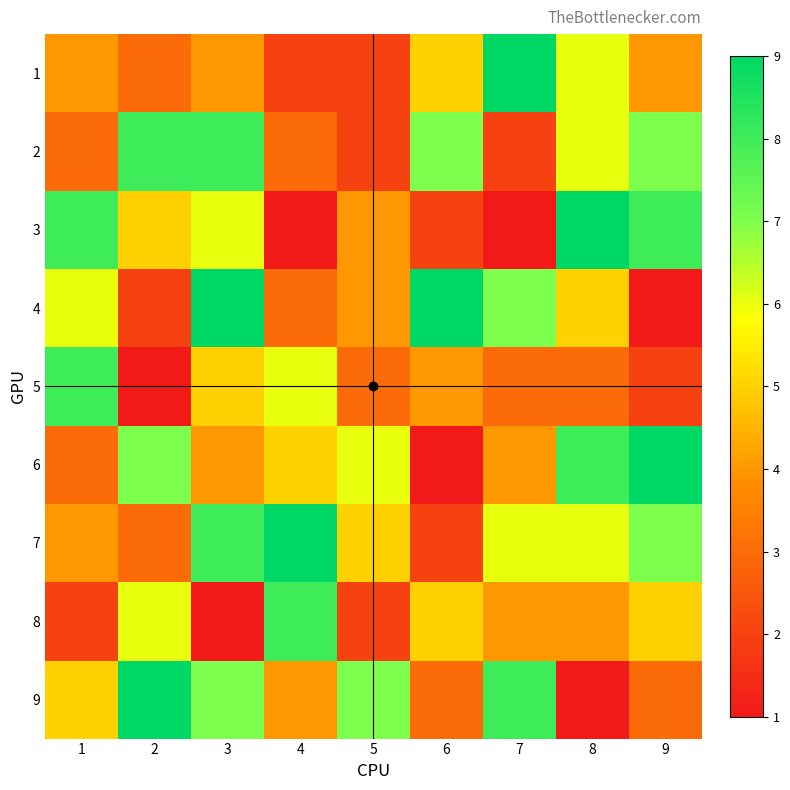

What is the total value across all series at 2?

44